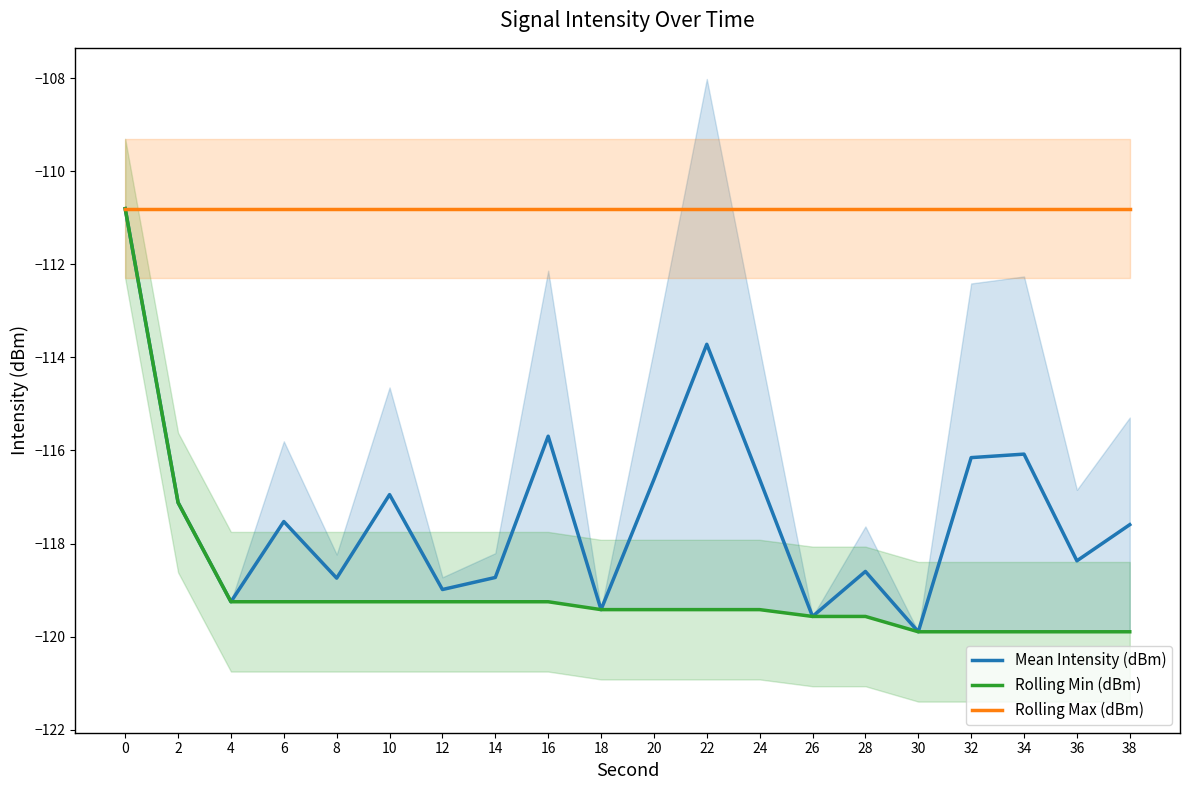

The value of Rolling Min (dBm) at 28 is -192.6. True or false?

False